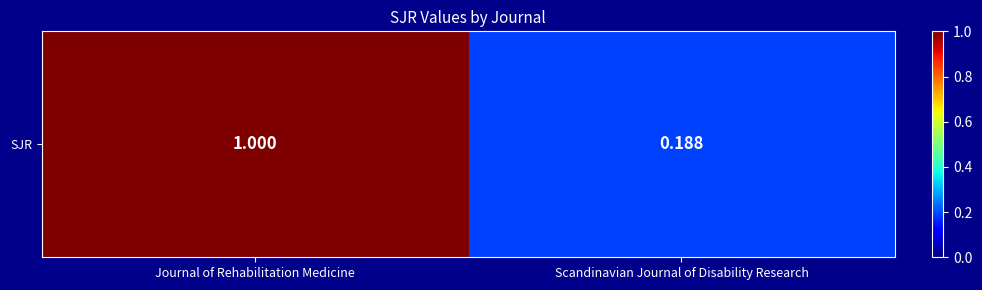

Reading left to right, extract all data points from this chart.

1.0	0.2